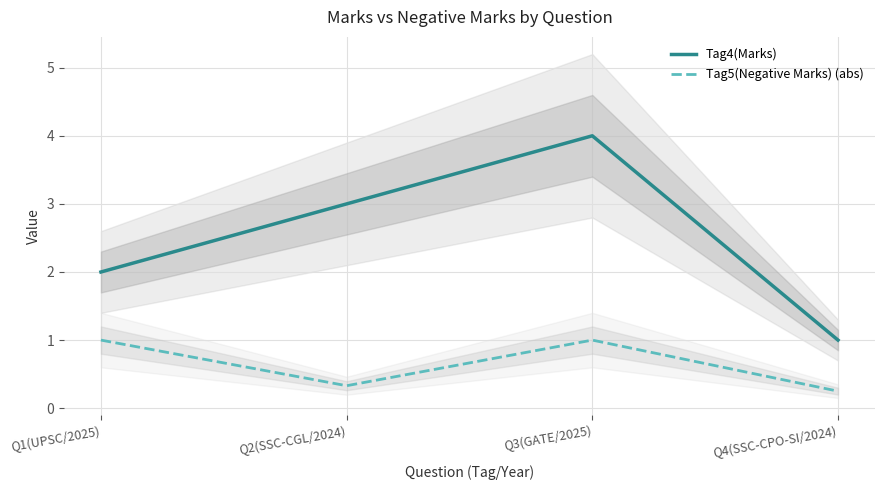

What is the label of the 3rd point from the right?

Q2(SSC-CGL/2024)